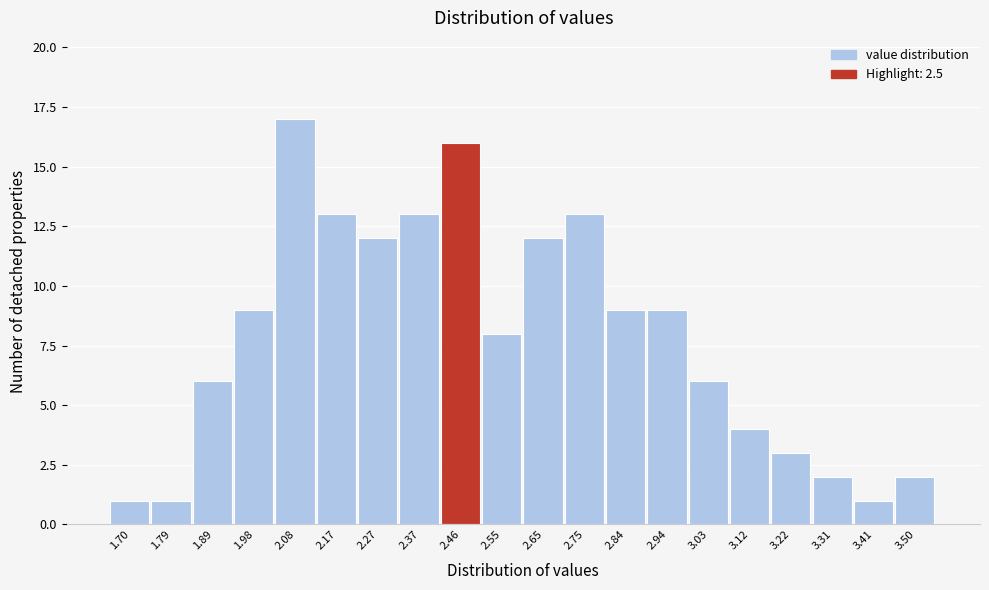

Reading left to right, what are all the values shown in this chart?

1	1	6	9	17	13	12	13	16	8	12	13	9	9	6	4	3	2	1	2